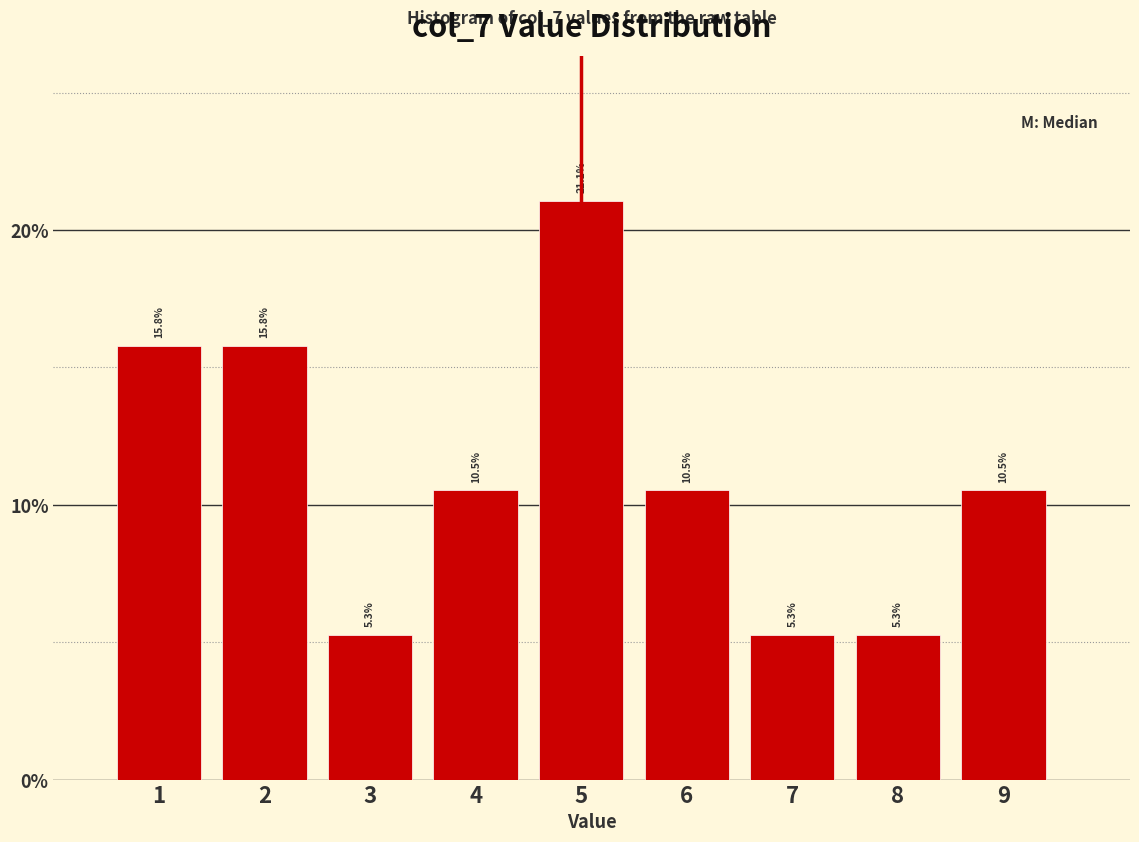

Reading left to right, transcribe this chart: for each bar, give the range it covers on the x-axis and its height.

0.5 to 1.5: 15.8
1.5 to 2.5: 15.8
2.5 to 3.5: 5.3
3.5 to 4.5: 10.5
4.5 to 5.5: 21.1
5.5 to 6.5: 10.5
6.5 to 7.5: 5.3
7.5 to 8.5: 5.3
8.5 to 9.5: 10.5